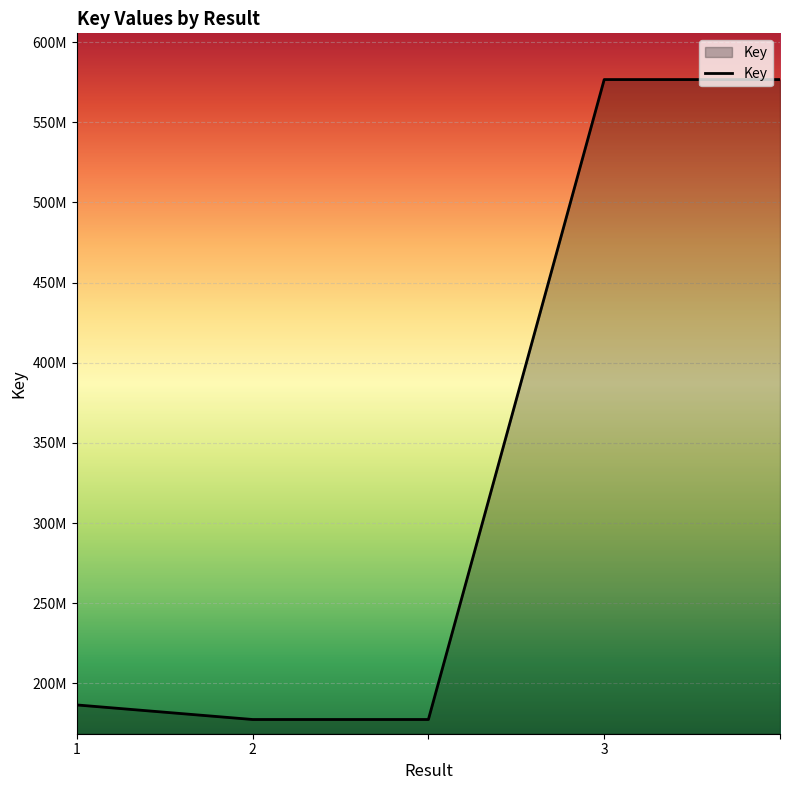

Is this an area chart (filled region under the line)?

Yes